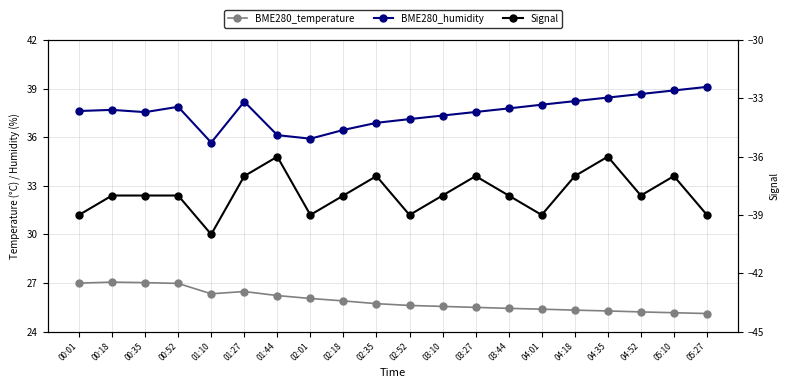

True or false: BME280_temperature and Signal cross at least once.

False